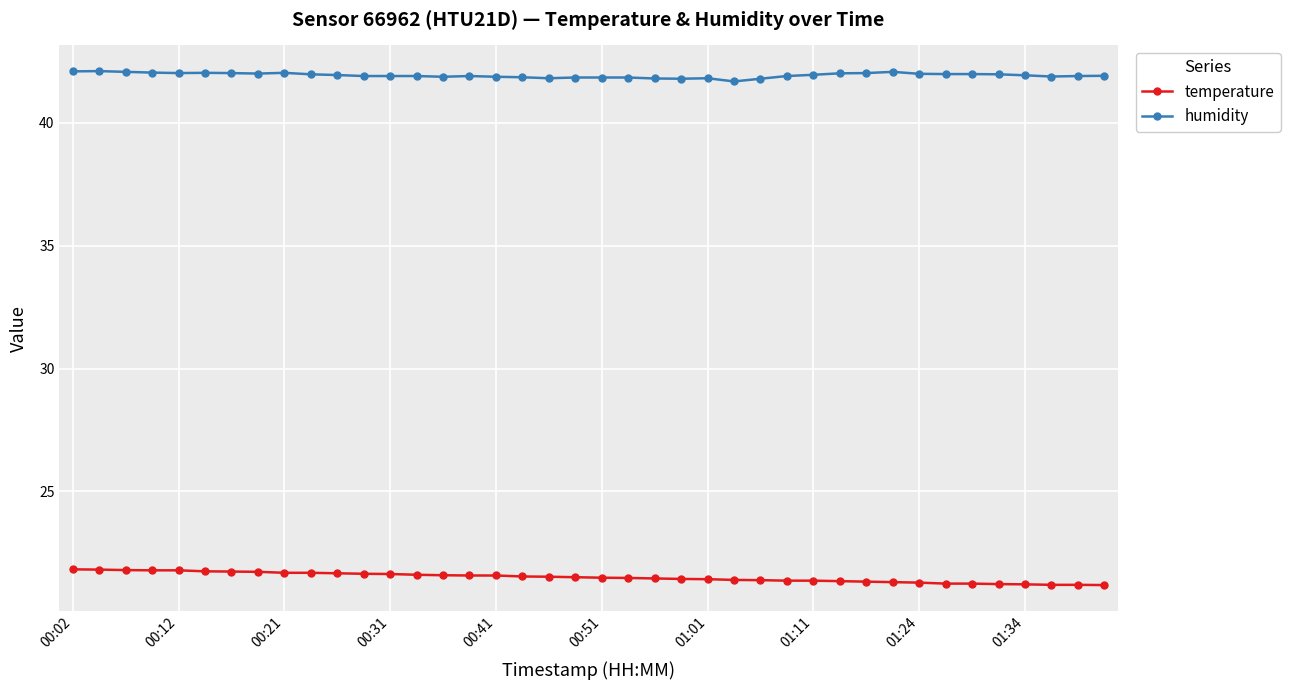

What is the average value of the humidity series?

41.9